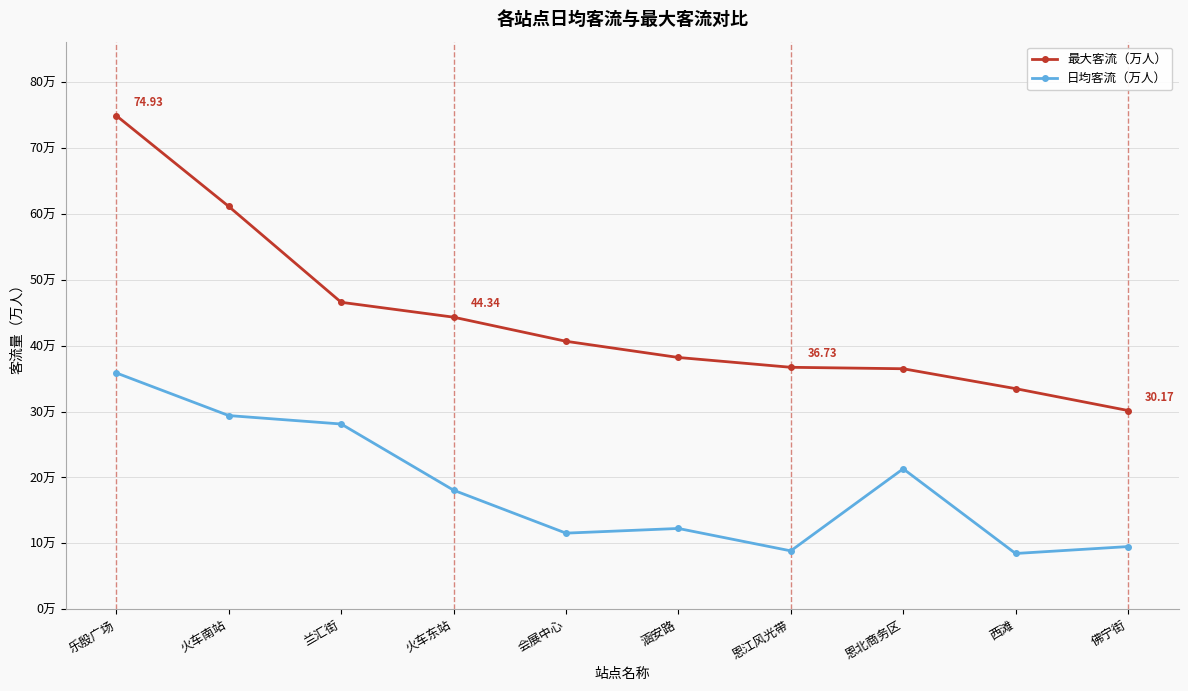

Which series changed the most between 会展中心 and 恩江风光带?

最大客流（万人）